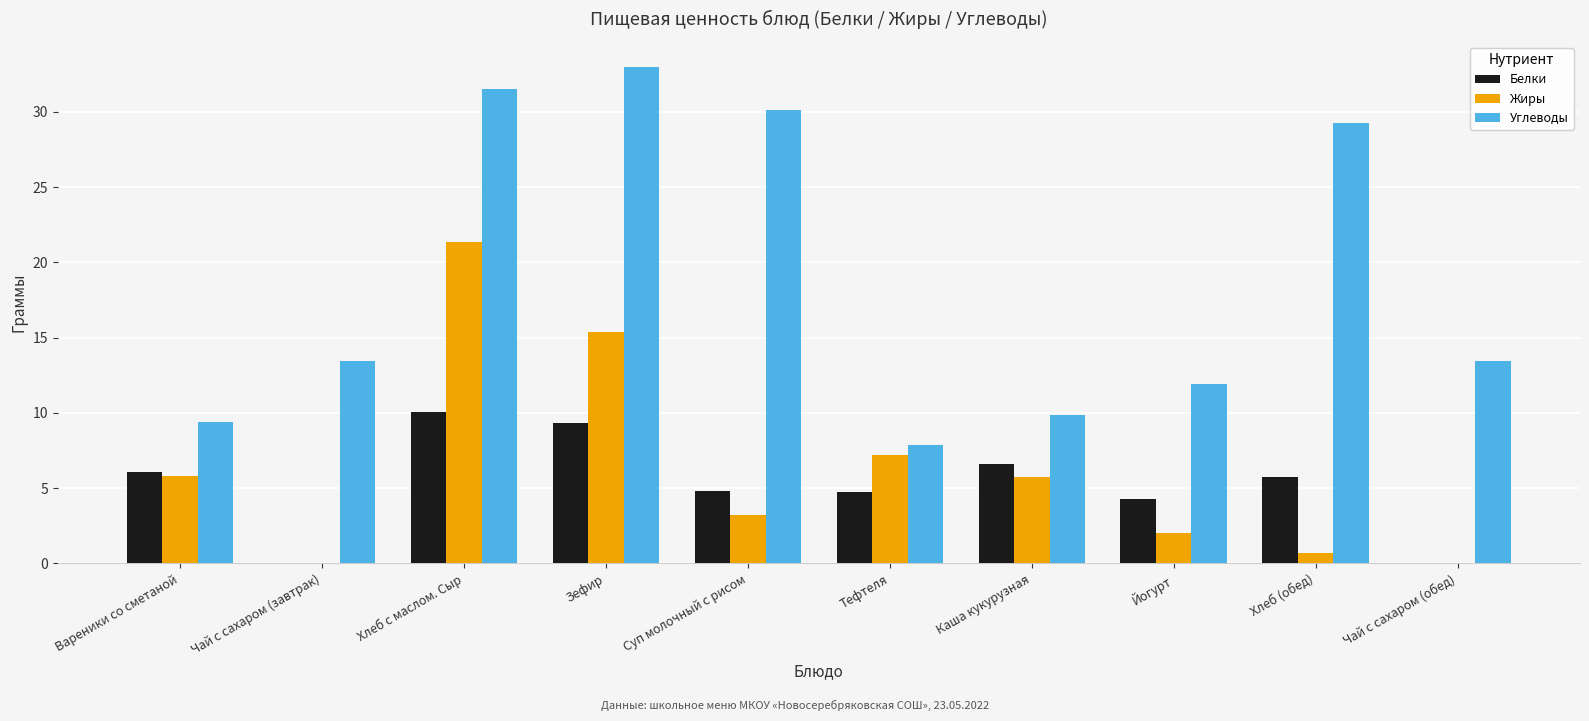

What is the highest value of the Жиры series?

21.4